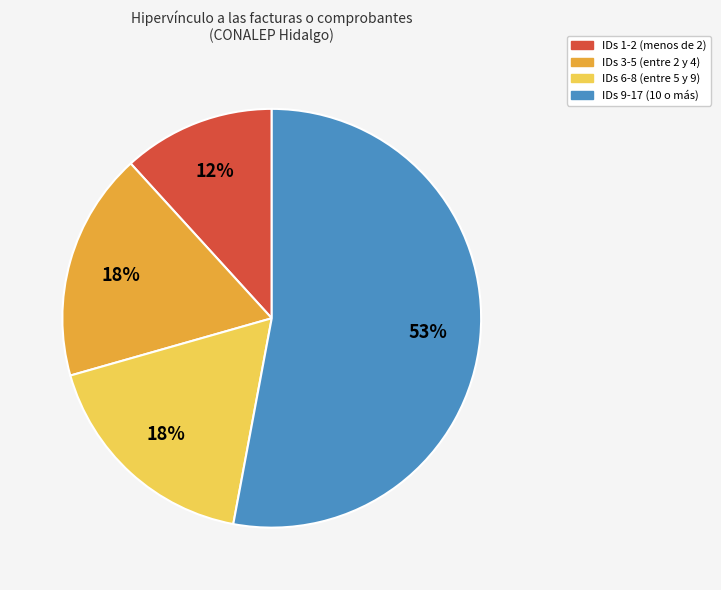

To the nearest percent, what is the difference between the largest and smallest slice percentages?

41%